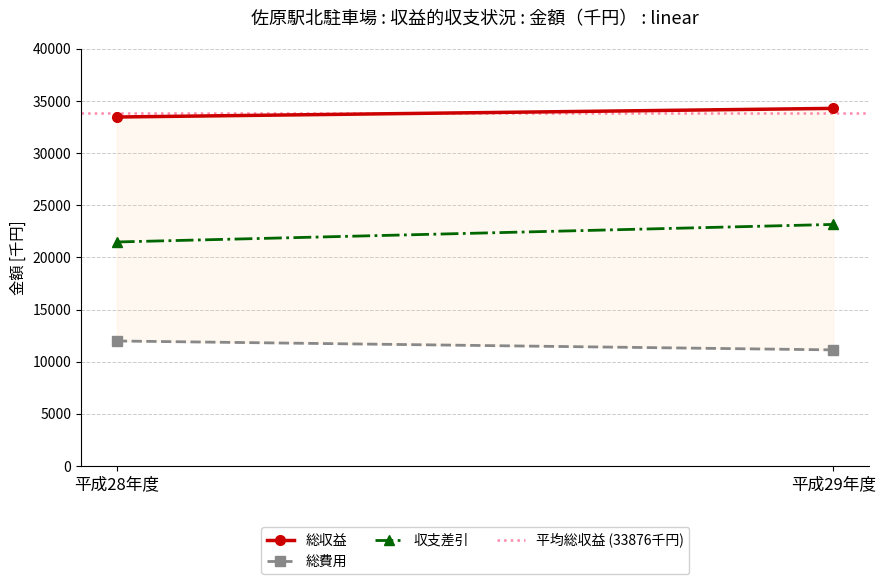

What is the total value across all series at 平成29年度?

102456